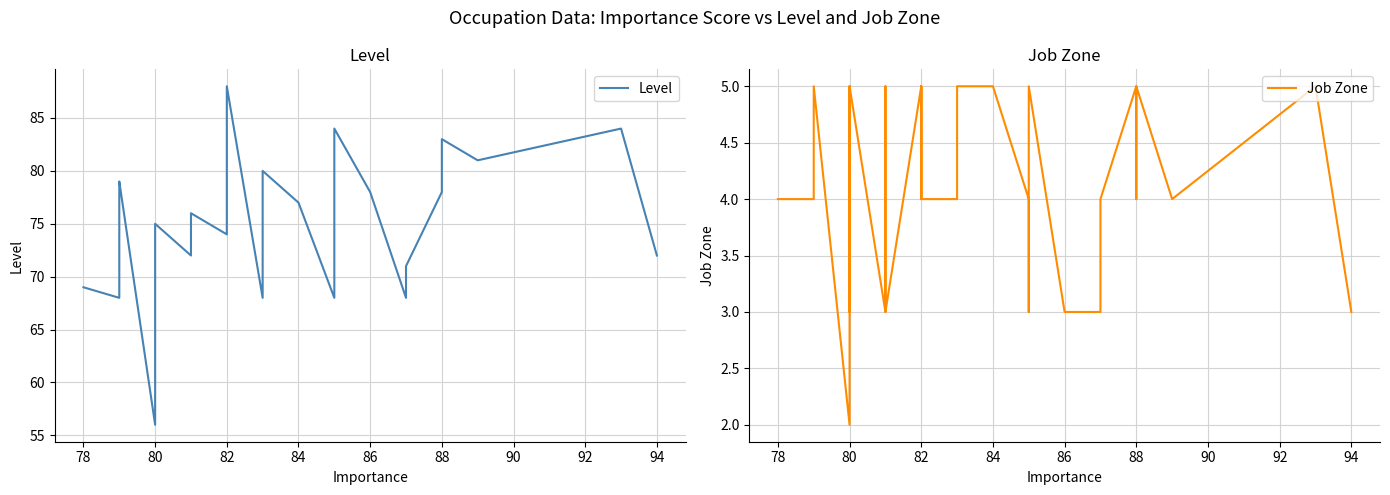

Is the value of Level at 38 greater than the value of Job Zone at 88?

Yes